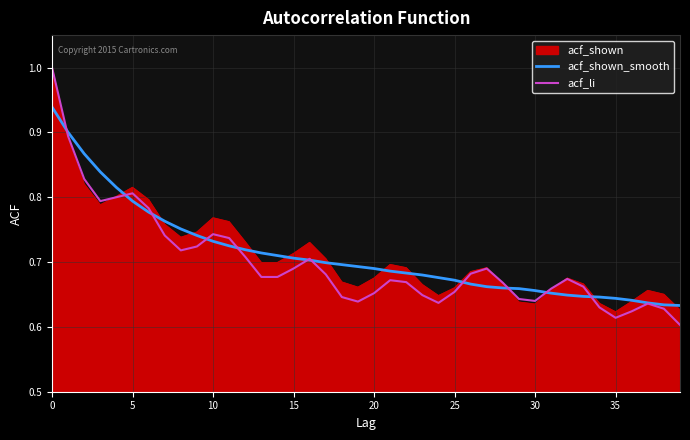

What are all the series names shown in the legend?

acf_shown, acf_shown_smooth, acf_li